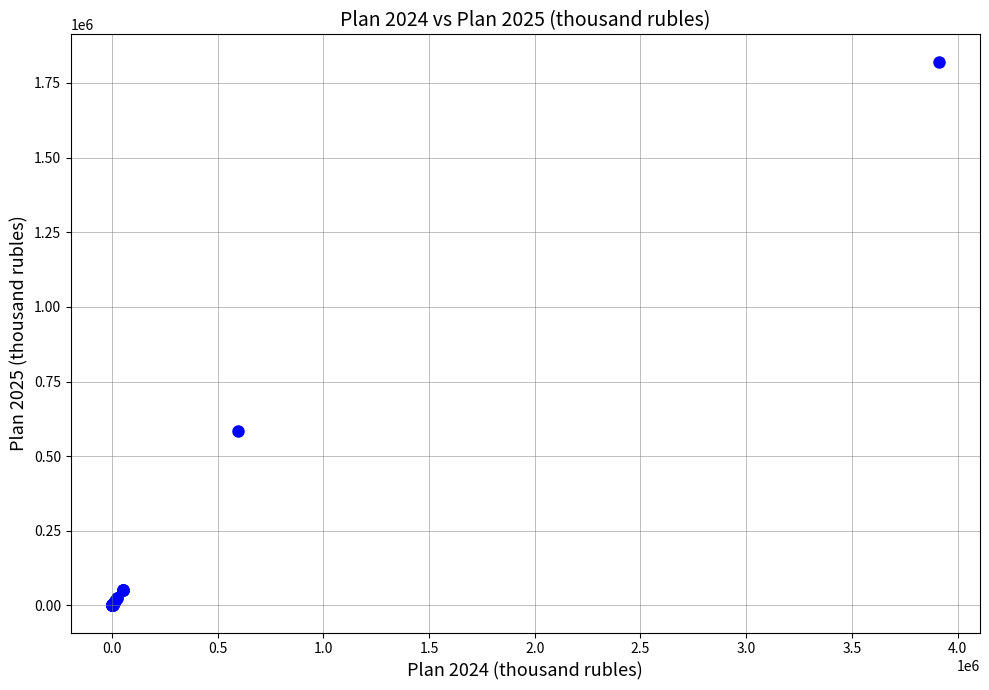

What Y value in the scatter plot is closest to 911048?

583348.3